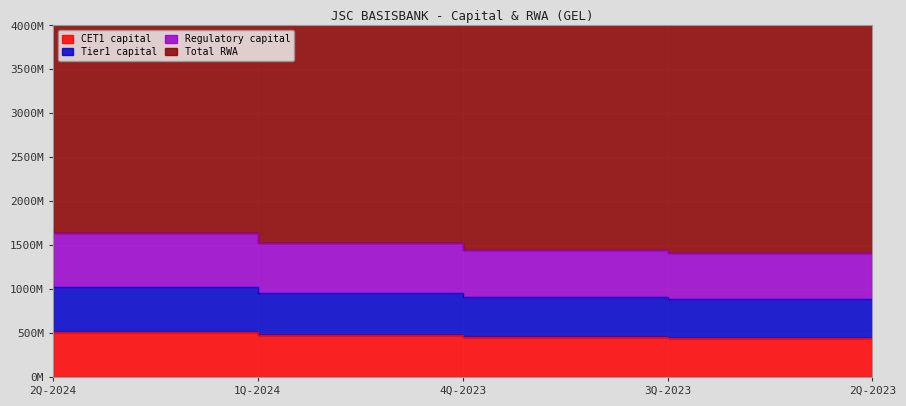

The value of Total RWA at 2Q-2024 is 5022969253.3. True or false?

True